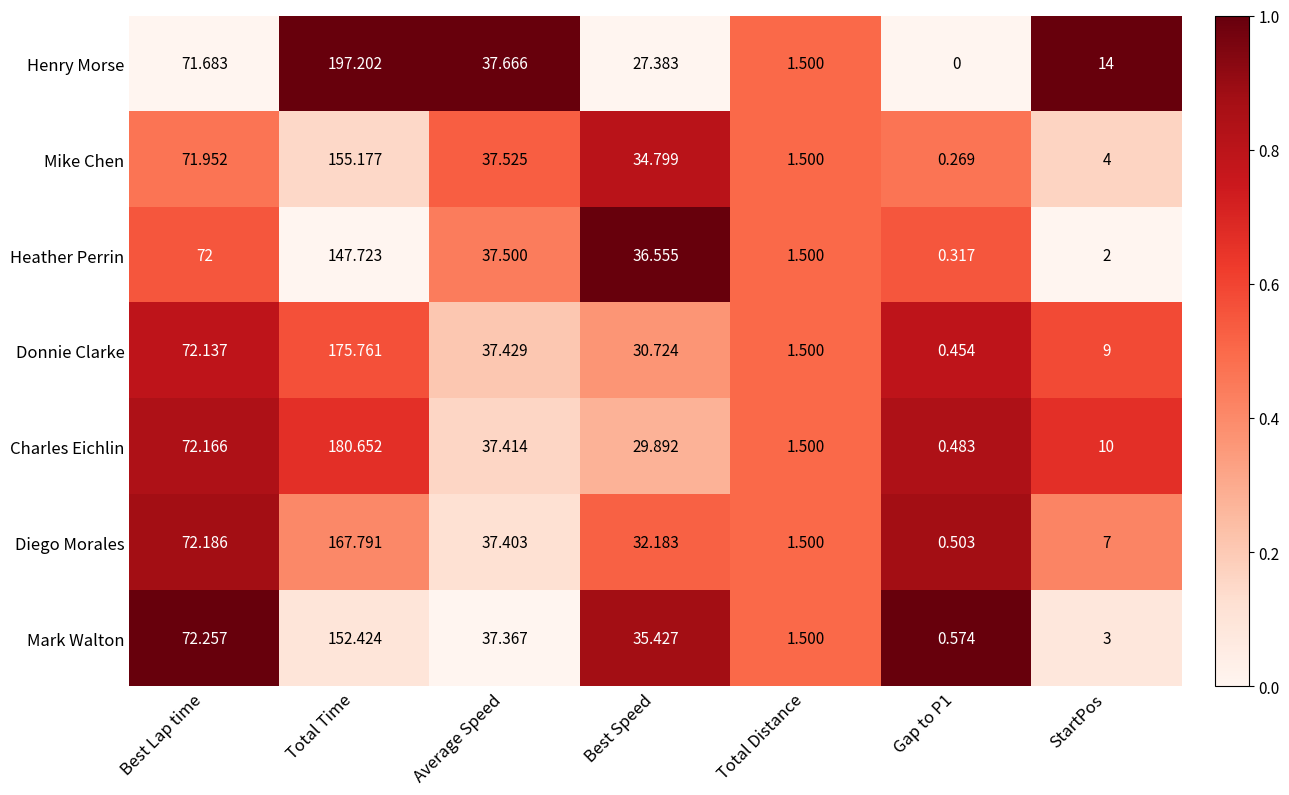

Which category has the highest value in the Donnie Clarke series?

Total Time